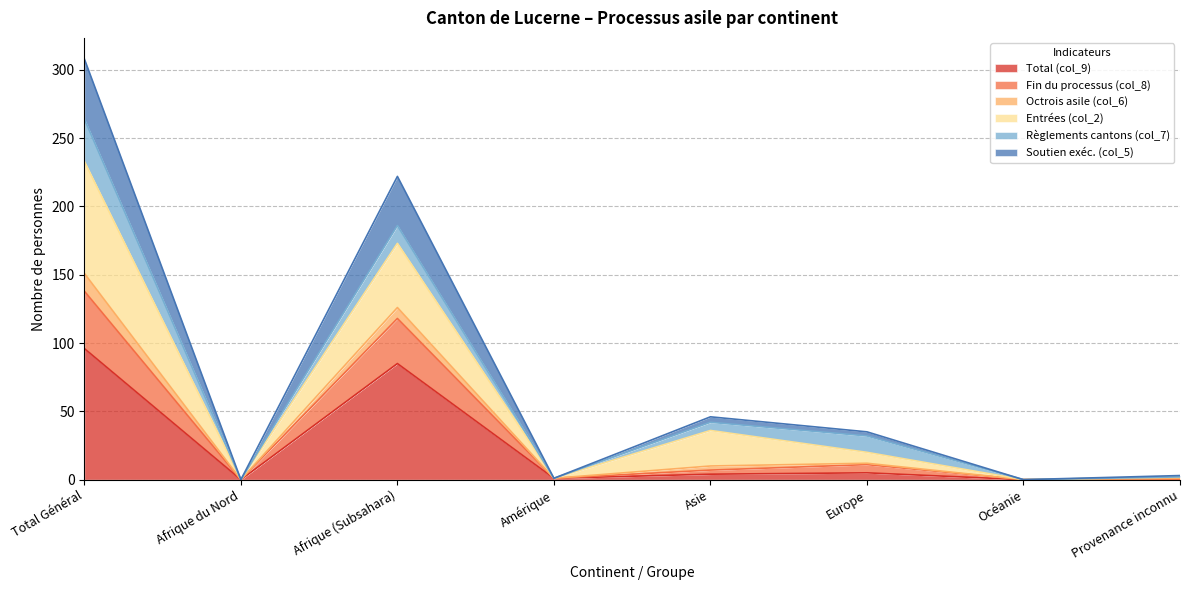

True or false: Soutien exéc. (col_5) and Total (col_9) intersect in this chart.

False